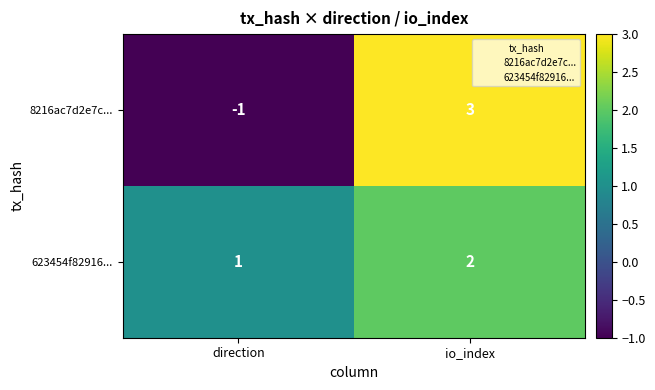

At which label is 623454f82916... closest to 1?

direction